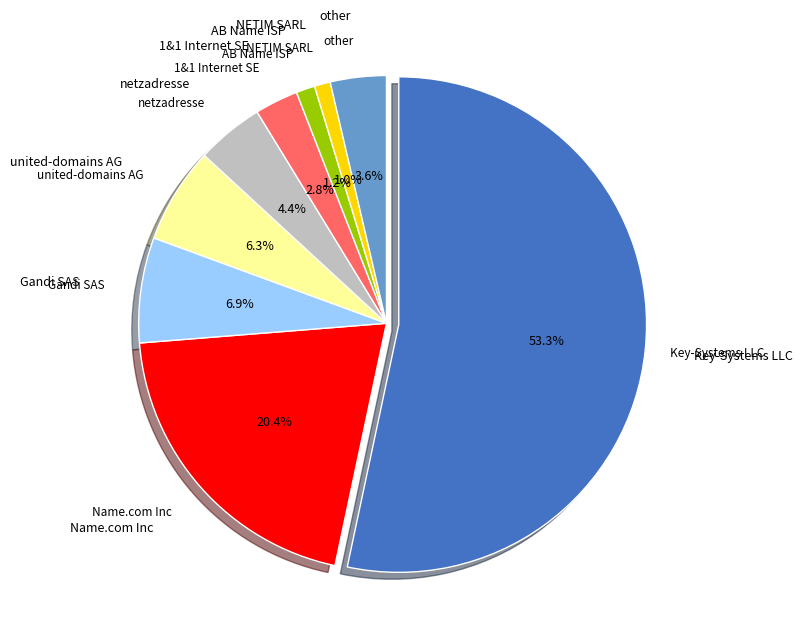

To the nearest percent, what portion does NETIM SARL represent?

1%